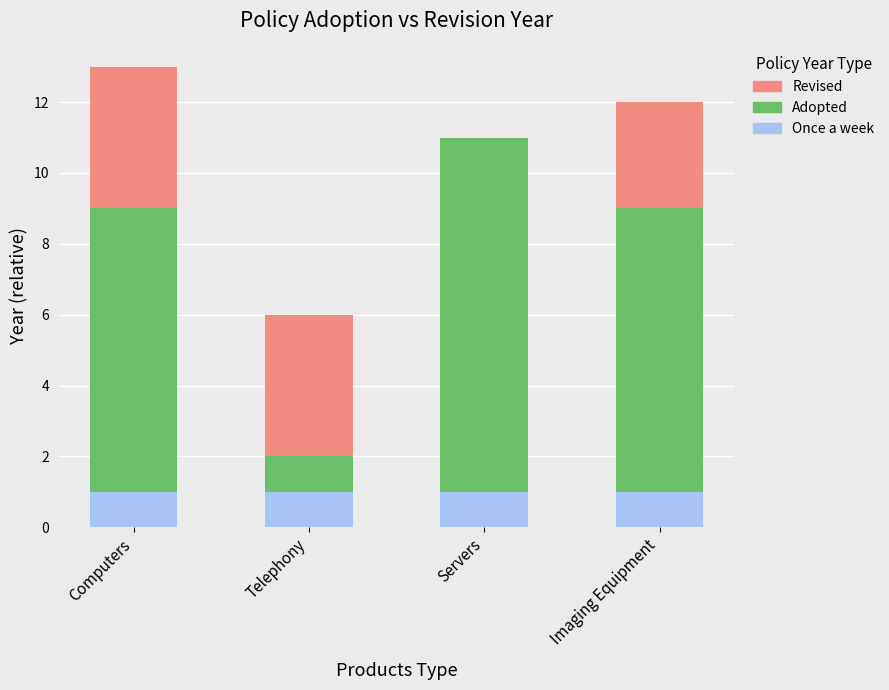

Is it true that Once a week equals 0 at Servers?

False